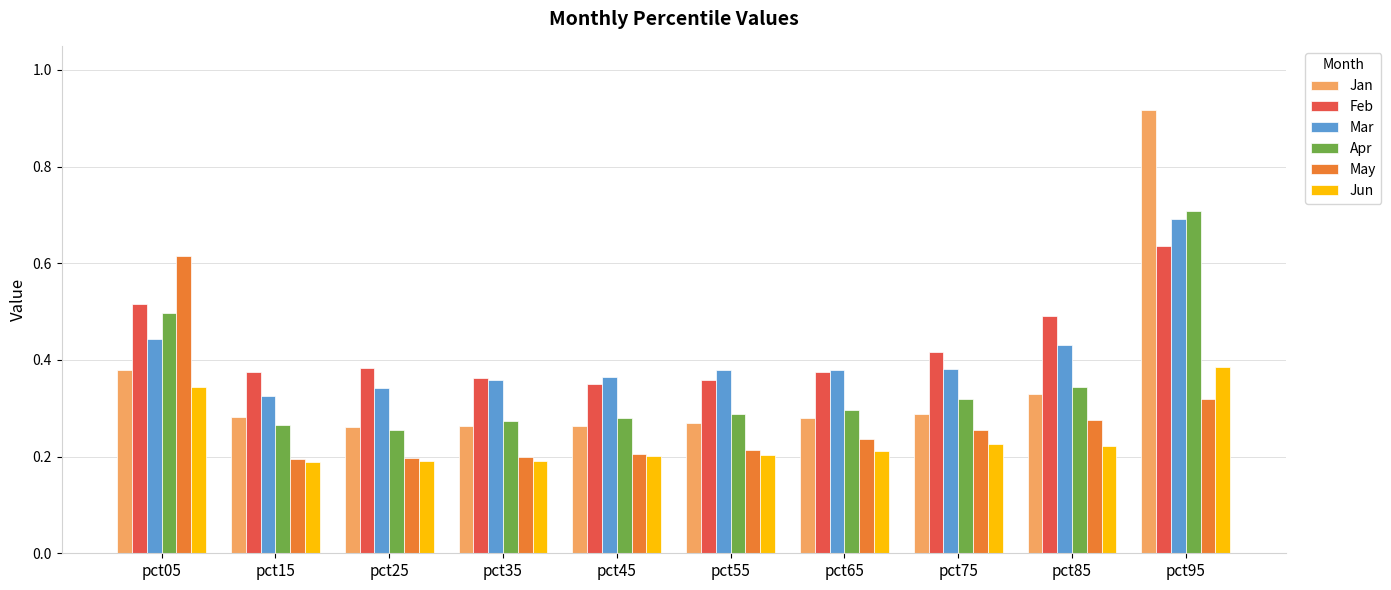

At which label does Jun reach its peak?

pct95